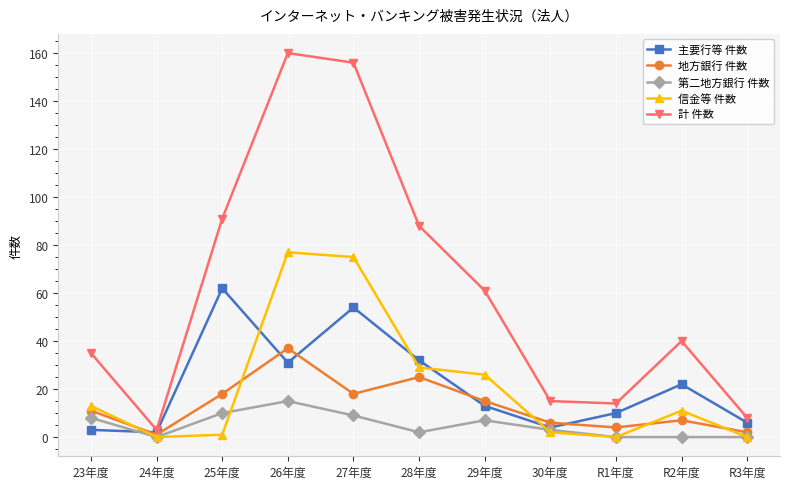

Reading right to left, extract all data points from this chart.

主要行等 件数: R3年度=6	R2年度=22	R1年度=10	30年度=4	29年度=13	28年度=32	27年度=54	26年度=31	25年度=62	24年度=2	23年度=3
地方銀行 件数: R3年度=2	R2年度=7	R1年度=4	30年度=6	29年度=15	28年度=25	27年度=18	26年度=37	25年度=18	24年度=1	23年度=11
第二地方銀行 件数: R3年度=0	R2年度=0	R1年度=0	30年度=3	29年度=7	28年度=2	27年度=9	26年度=15	25年度=10	24年度=0	23年度=8
信金等 件数: R3年度=0	R2年度=11	R1年度=0	30年度=2	29年度=26	28年度=29	27年度=75	26年度=77	25年度=1	24年度=0	23年度=13
計 件数: R3年度=8	R2年度=40	R1年度=14	30年度=15	29年度=61	28年度=88	27年度=156	26年度=160	25年度=91	24年度=3	23年度=35